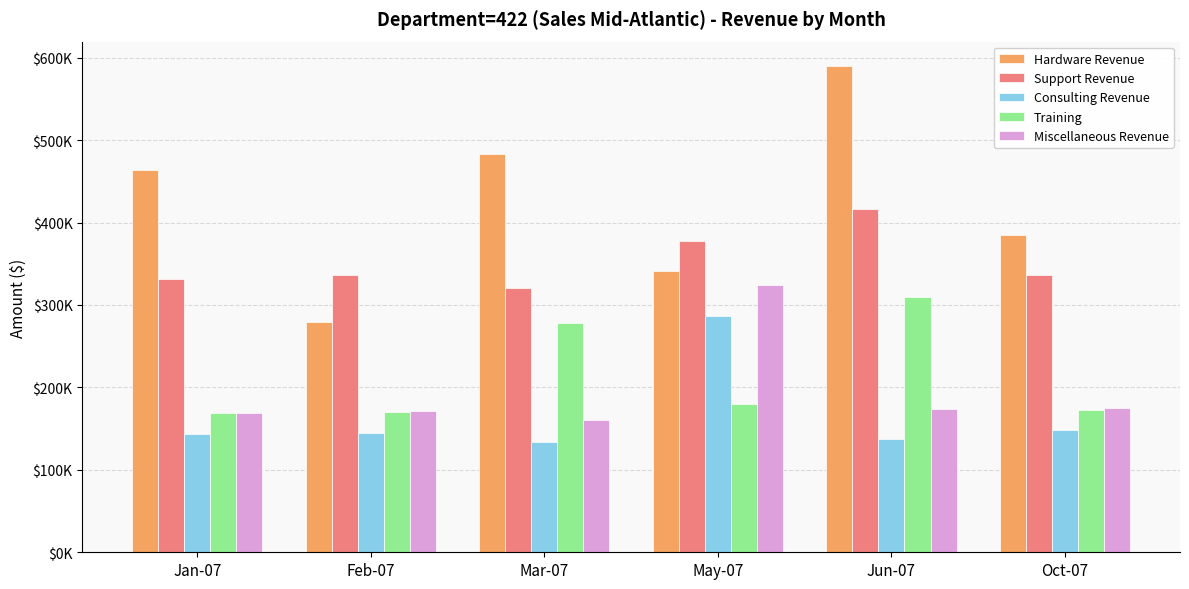

What are all the series names shown in the legend?

Hardware Revenue, Support Revenue, Consulting Revenue, Training, Miscellaneous Revenue